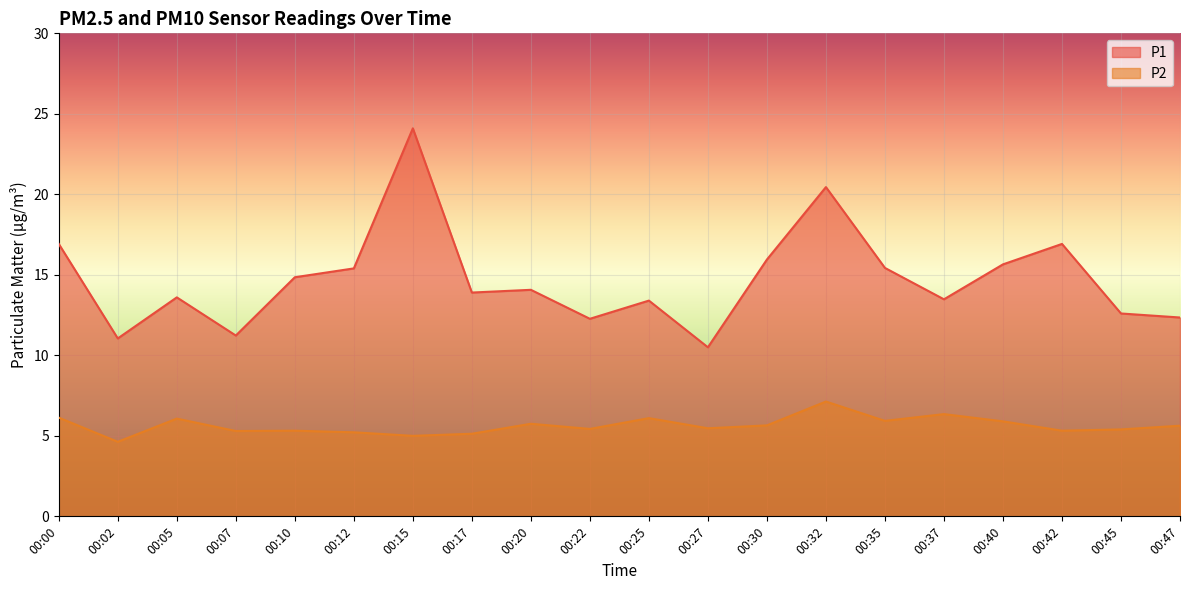

Reading left to right, list all the values displayed in this chart.

P1: 16.9	11.1	13.6	11.2	14.8	15.4	24.1	13.9	14.1	12.3	13.4	10.5	15.9	20.4	15.4	13.5	15.7	16.9	12.6	12.3
P2: 6.1	4.6	6.1	5.3	5.3	5.2	5.0	5.1	5.8	5.4	6.1	5.5	5.7	7.1	5.9	6.3	5.9	5.3	5.4	5.6